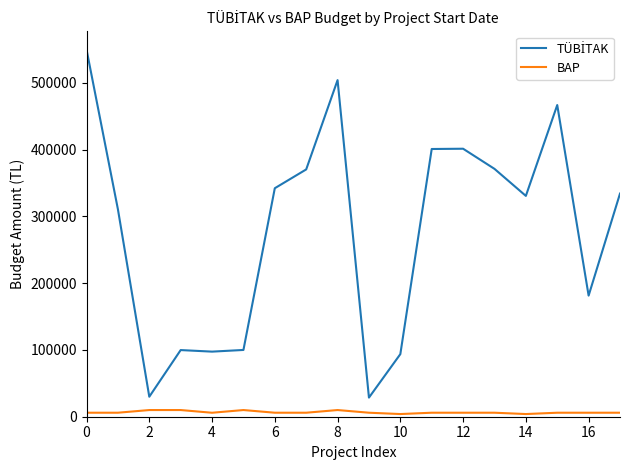

What is the greatest value displayed?

550000.0